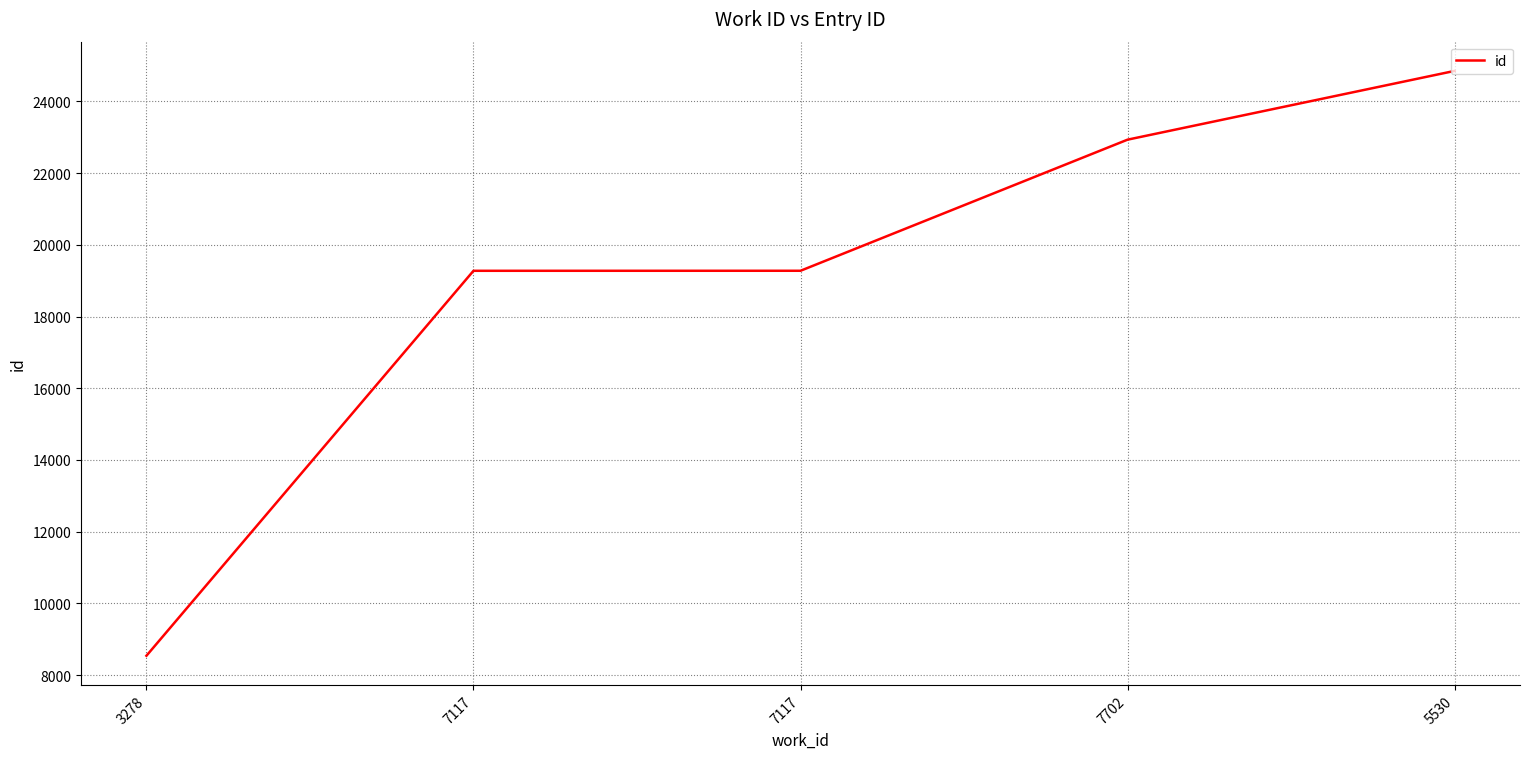

What is the sum of all values?

94882